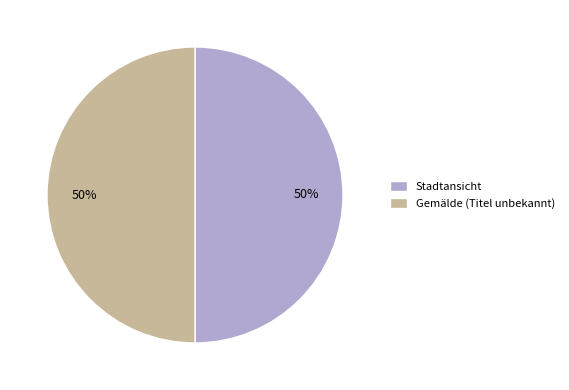

To the nearest percent, what is the combined percentage of Stadtansicht and Gemälde (Titel unbekannt)?

100%